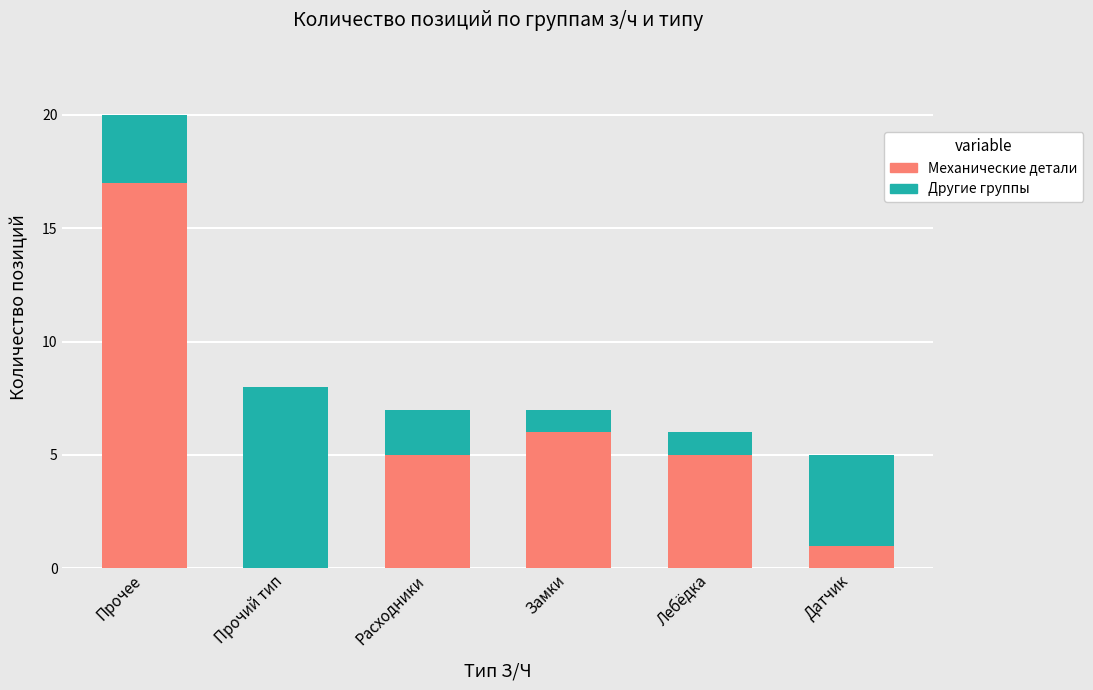

Reading left to right, list the values for the Механические детали series.

Прочее=17	Прочий тип=0	Расходники=5	Замки=6	Лебёдка=5	Датчик=1